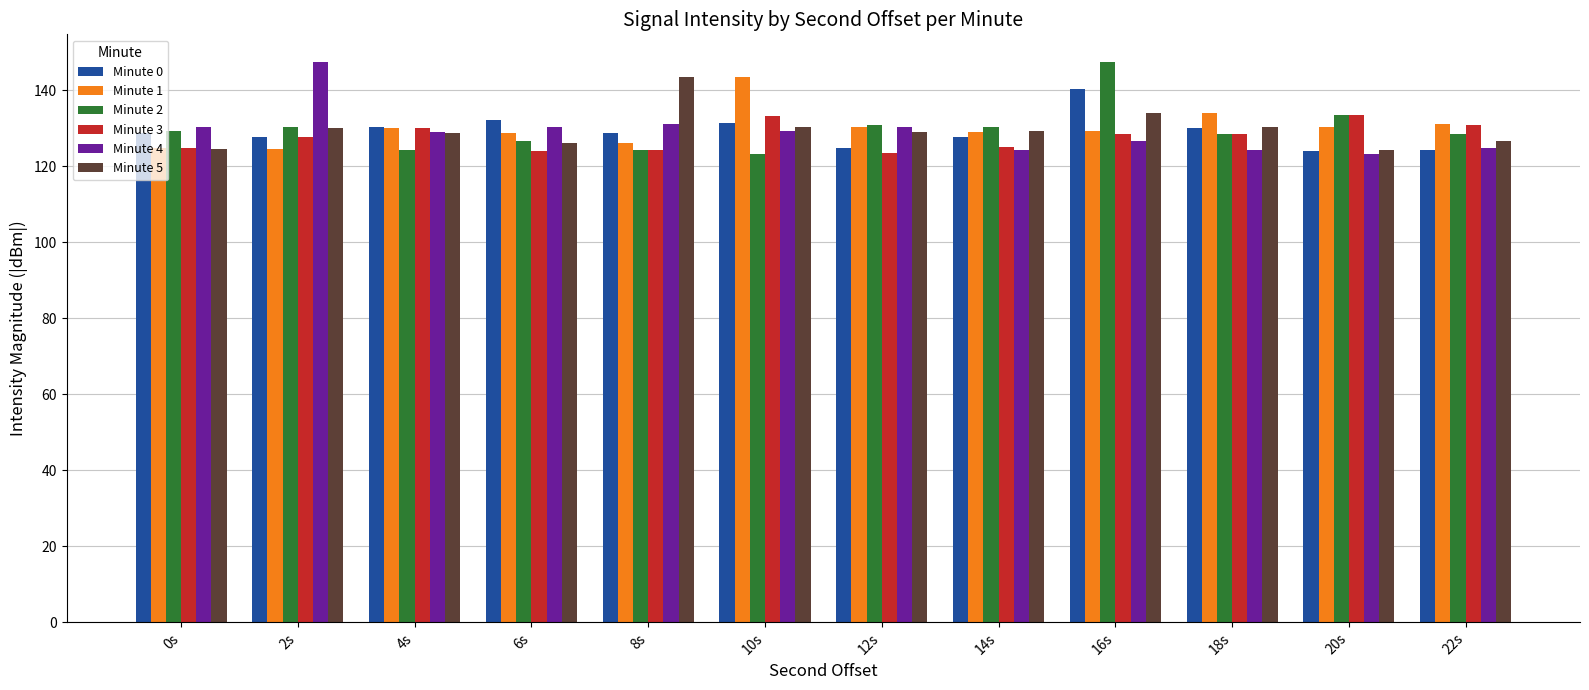

How many data points does each series have?

12